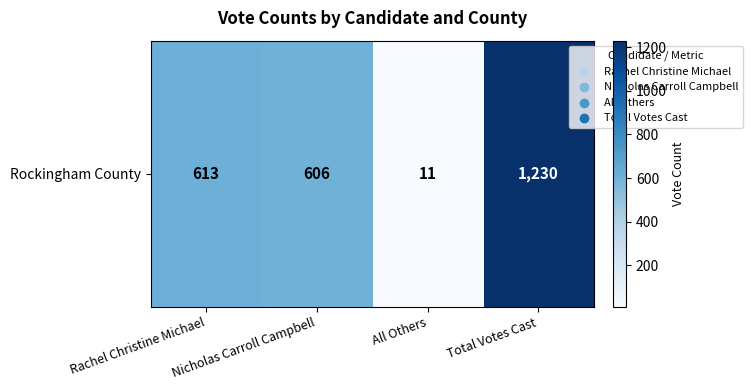

Is it true that the value at Rachel Christine Michael is 613?

True